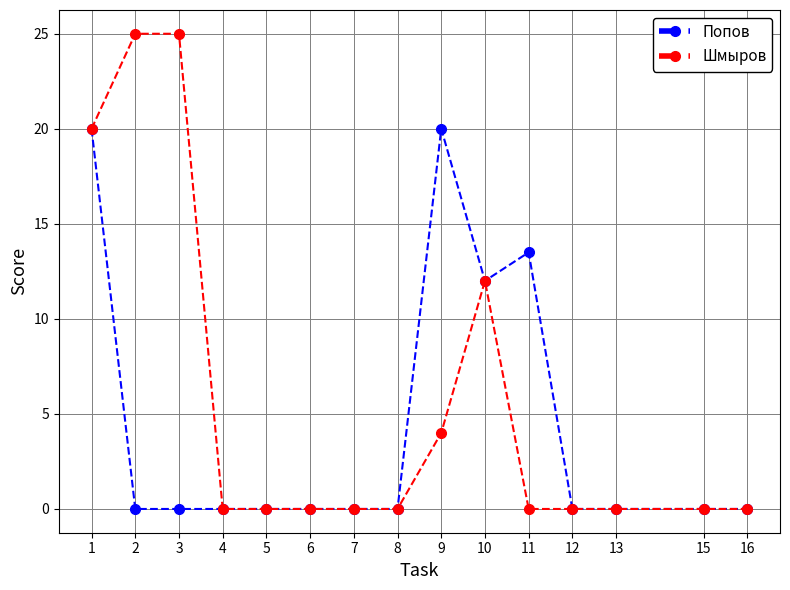

List the series in order of their overall mean, highest first.

Шмыров, Попов